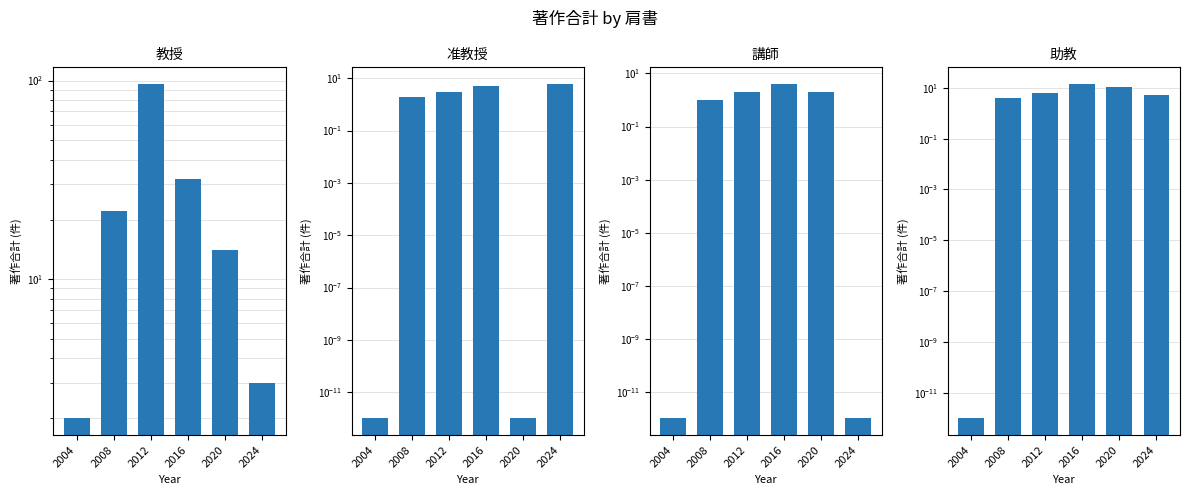

The 准教授 series shows 3.0 at 2012. True or false?

True